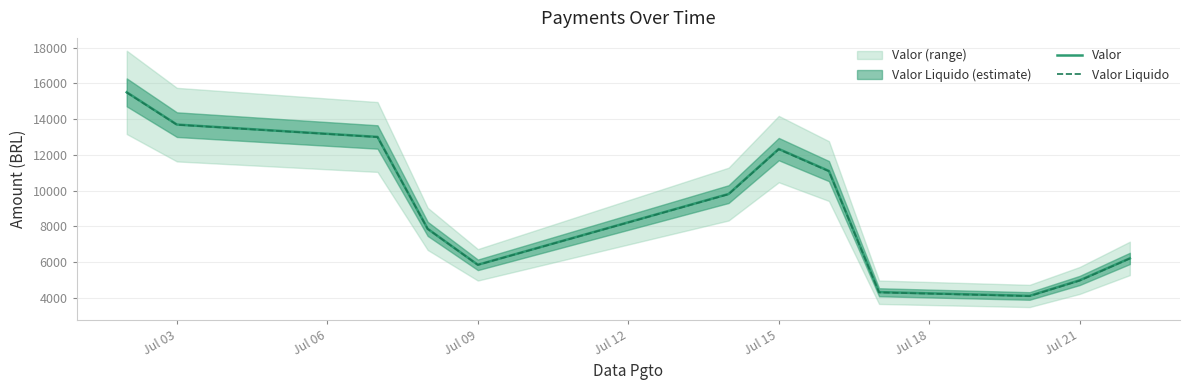

The Valor series shows 6921.0 at Jul 21. True or false?

False